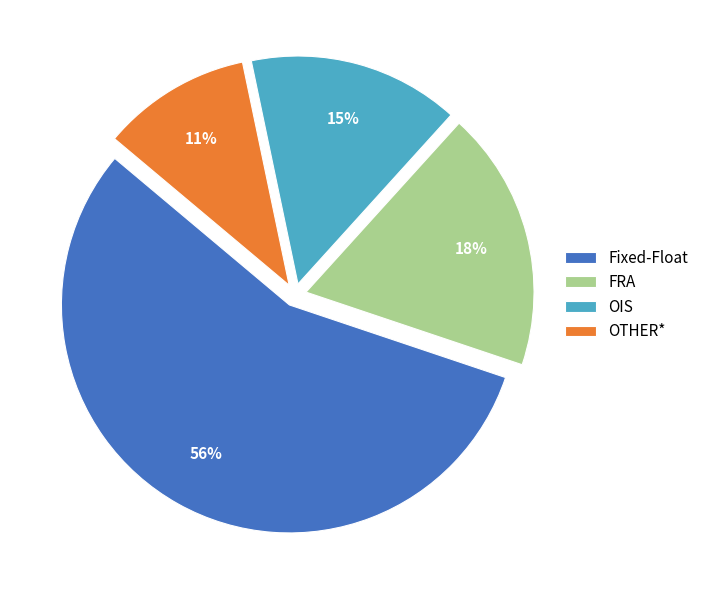

To the nearest percent, what is the difference between the largest and smallest slice percentages?

45%